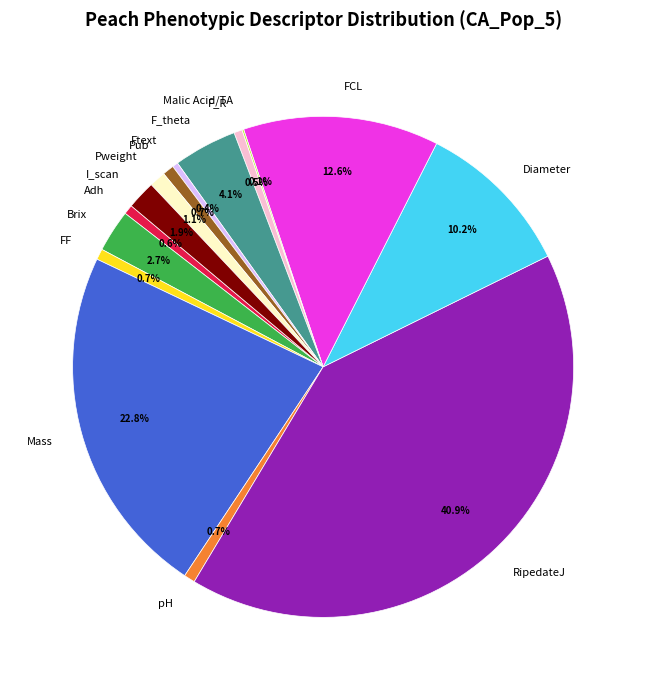

Which category has the biggest portion of the pie?

RipedateJ